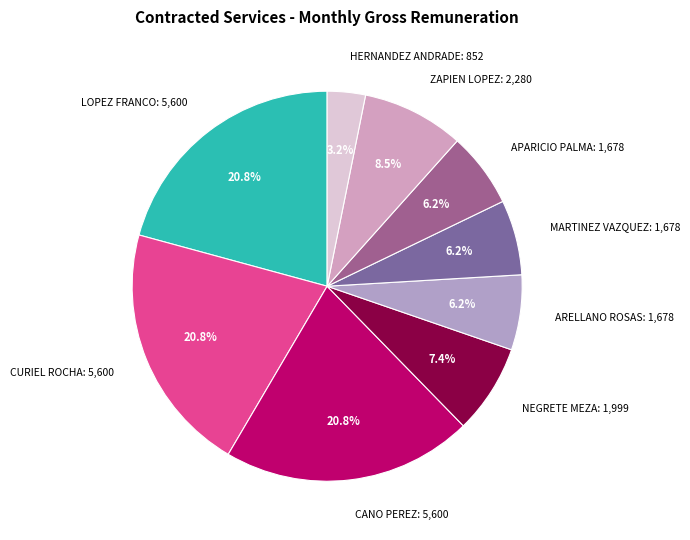

Which slice is the smallest?

HERNANDEZ ANDRADE